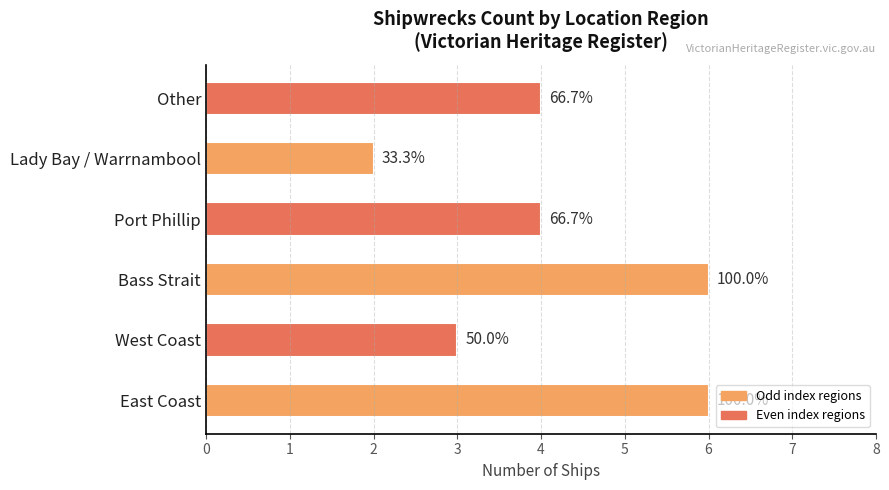

Are the bars horizontal?

Yes